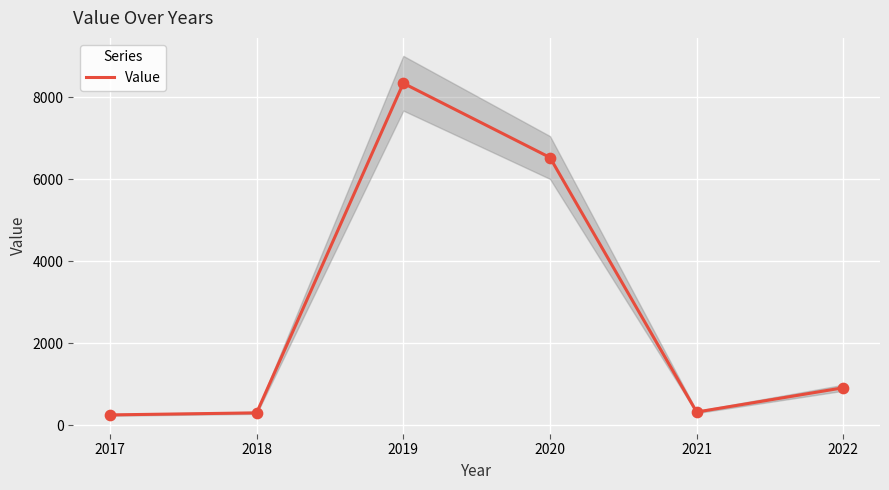

Which has a higher value, 2017 or 2021?

2021